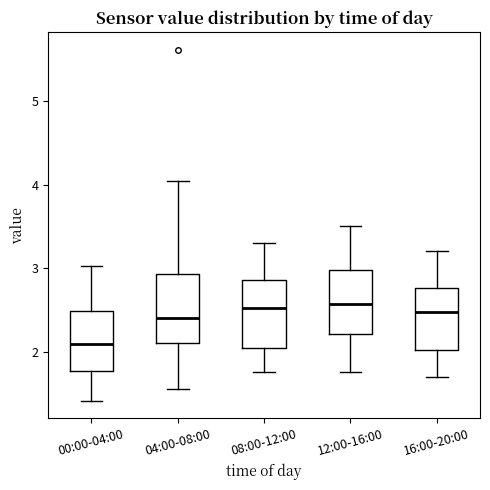

Reading left to right, transcribe this box plot: for each box, give where its median line is, the range the box spans, and where its two whiskers end, as read against the y-axis. The values are not printed on the chart, so give them approximately, as read against the axis.

00:00-04:00: median 2.1, box 1.8 to 2.5, whiskers 1.4 to 3.0
04:00-08:00: median 2.4, box 2.1 to 2.9, whiskers 1.6 to 4.1
08:00-12:00: median 2.5, box 2.0 to 2.9, whiskers 1.8 to 3.3
12:00-16:00: median 2.6, box 2.2 to 3.0, whiskers 1.8 to 3.5
16:00-20:00: median 2.5, box 2.0 to 2.8, whiskers 1.7 to 3.2